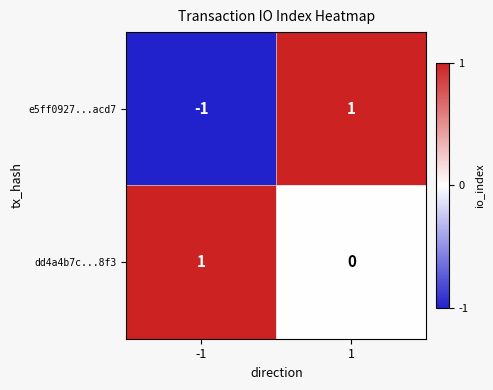

The dd4a4b7c...8f3 series shows 1 at 1. True or false?

False